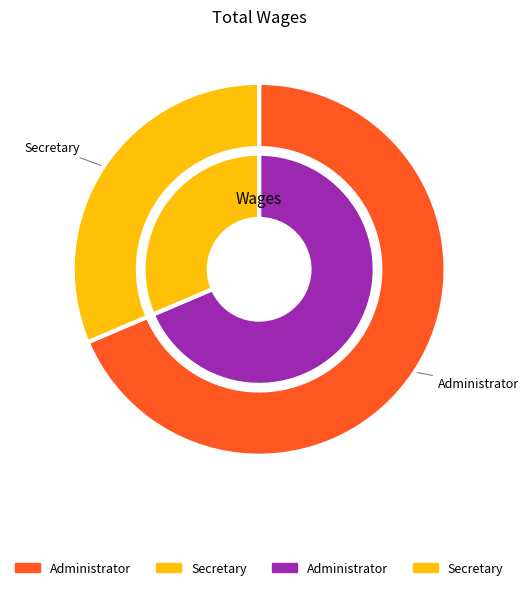

Between Administrator and Secretary, which is larger?

Administrator